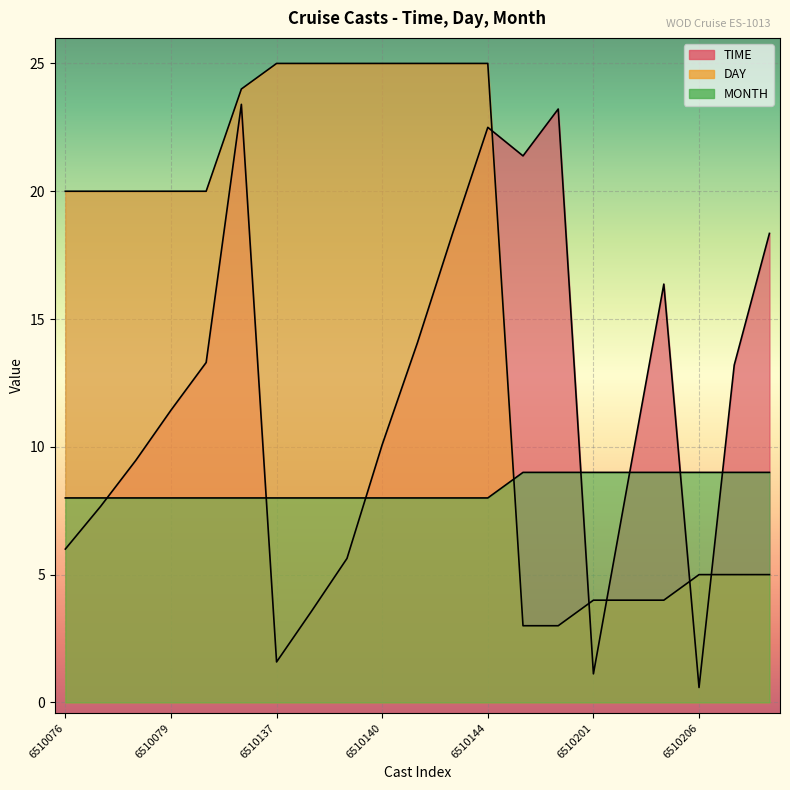

Which series has the largest range (max minus min)?

TIME